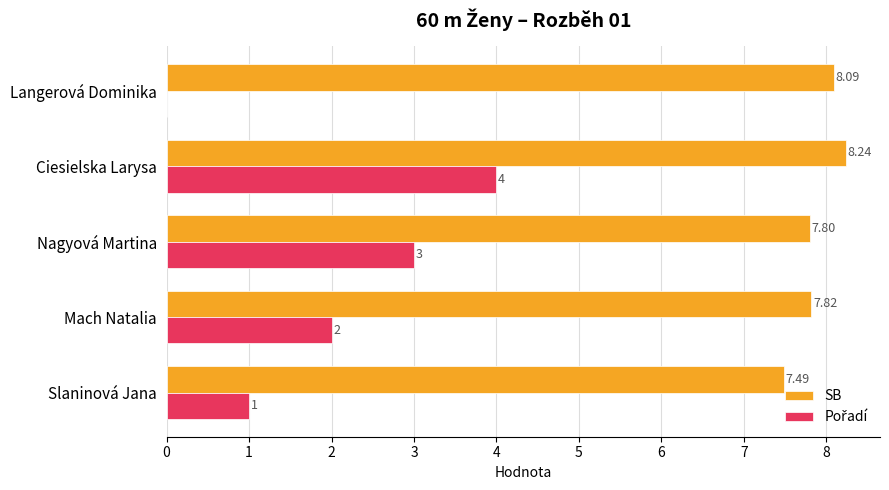

Which category has the highest value across all series?

Ciesielska Larysa